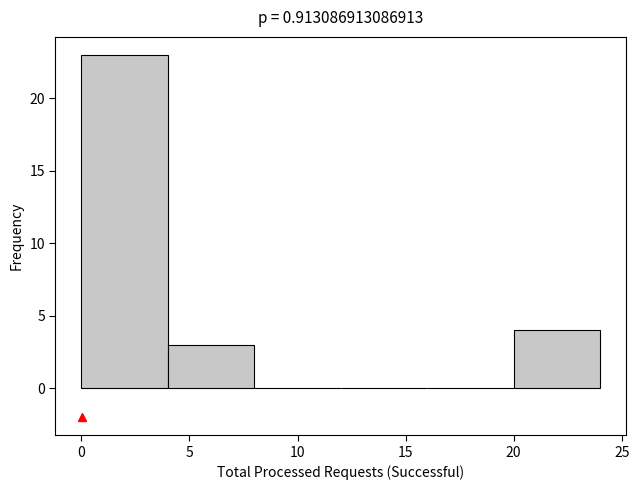

Reading left to right, list every bar in this chart as the range it spans on the x-axis followed by its height. The values are not printed on the chart, so give them approximately, as read against the axis.

0 to 4: 23
4 to 8: 3
8 to 12: 0
12 to 16: 0
16 to 20: 0
20 to 24: 4